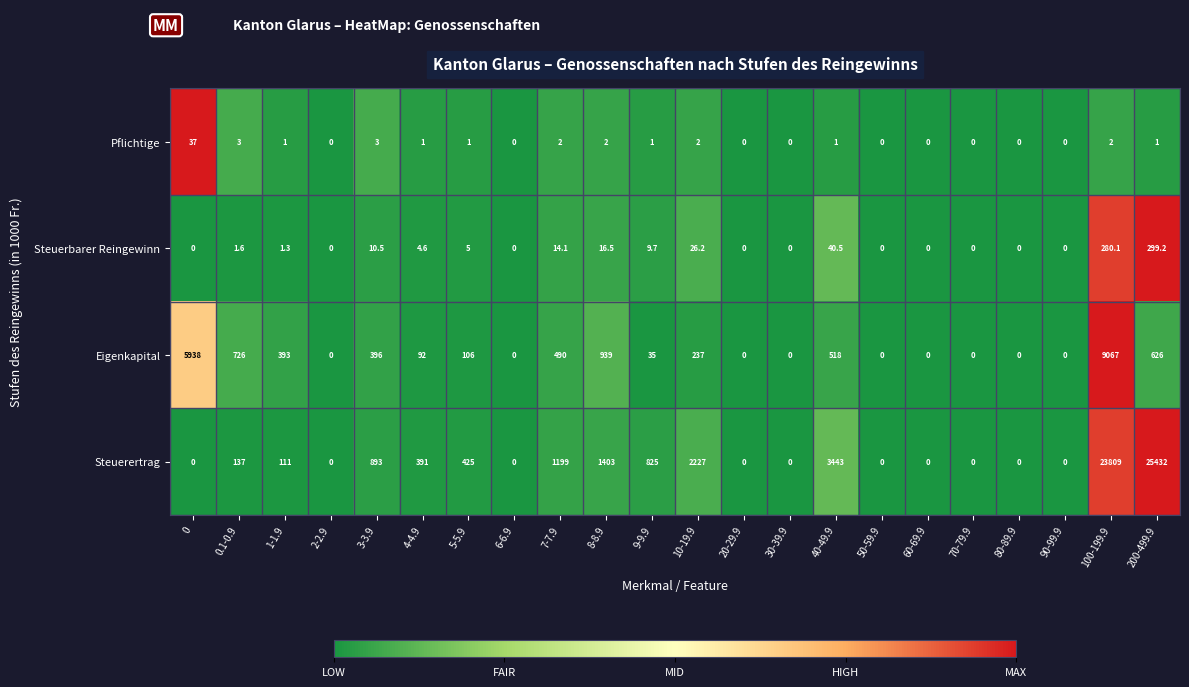

What is the total value across all series at 7-7.9?

1705.1